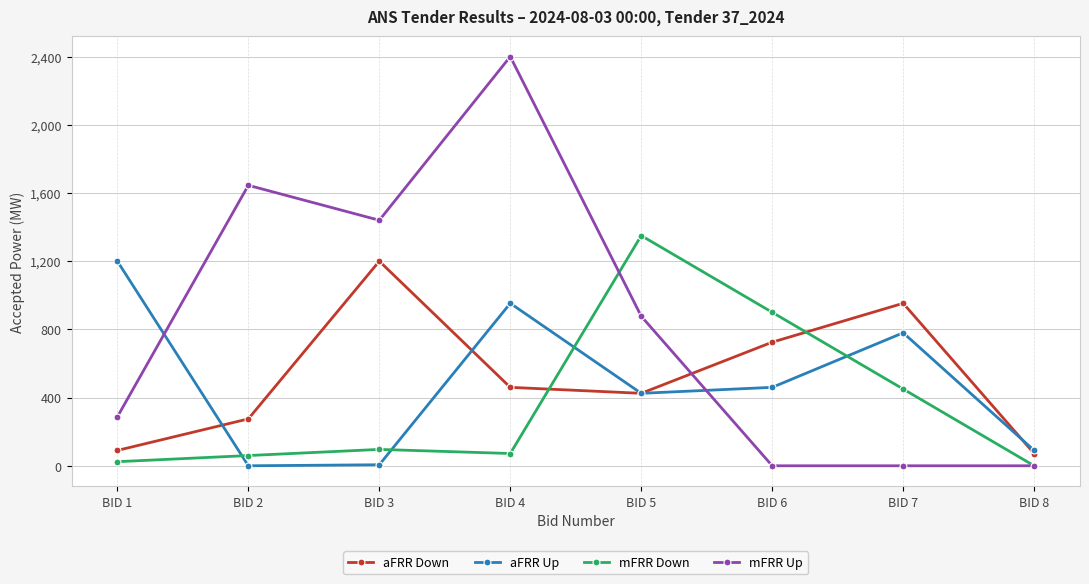

At which category does aFRR Up reach its first local peak?

BID 4